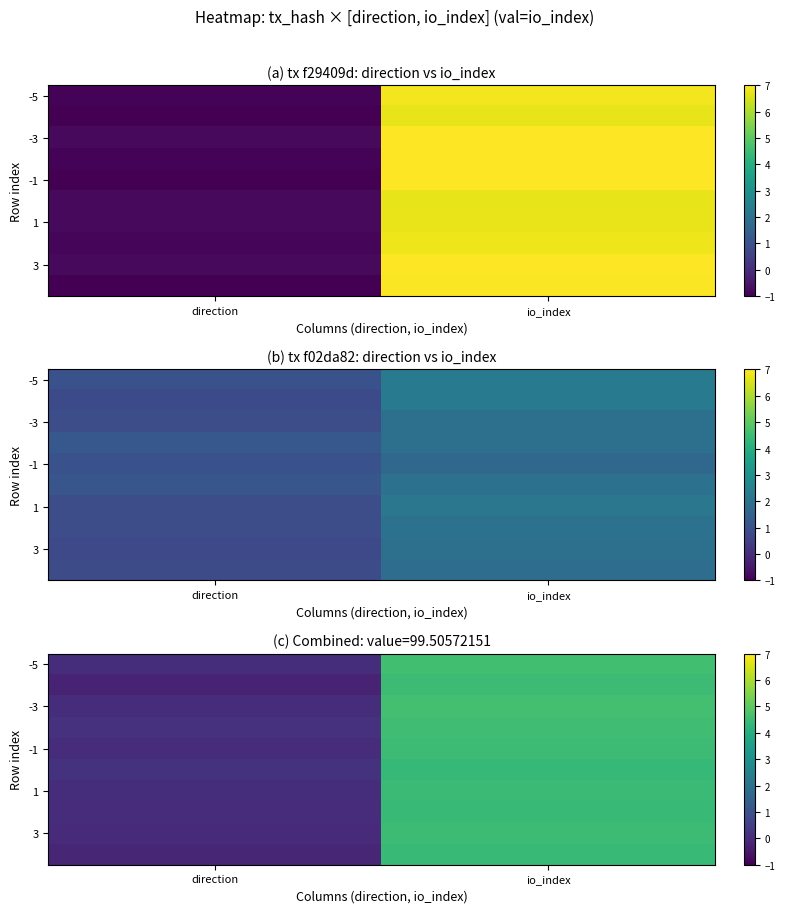

At which category does the chart reach its minimum across all series?

direction